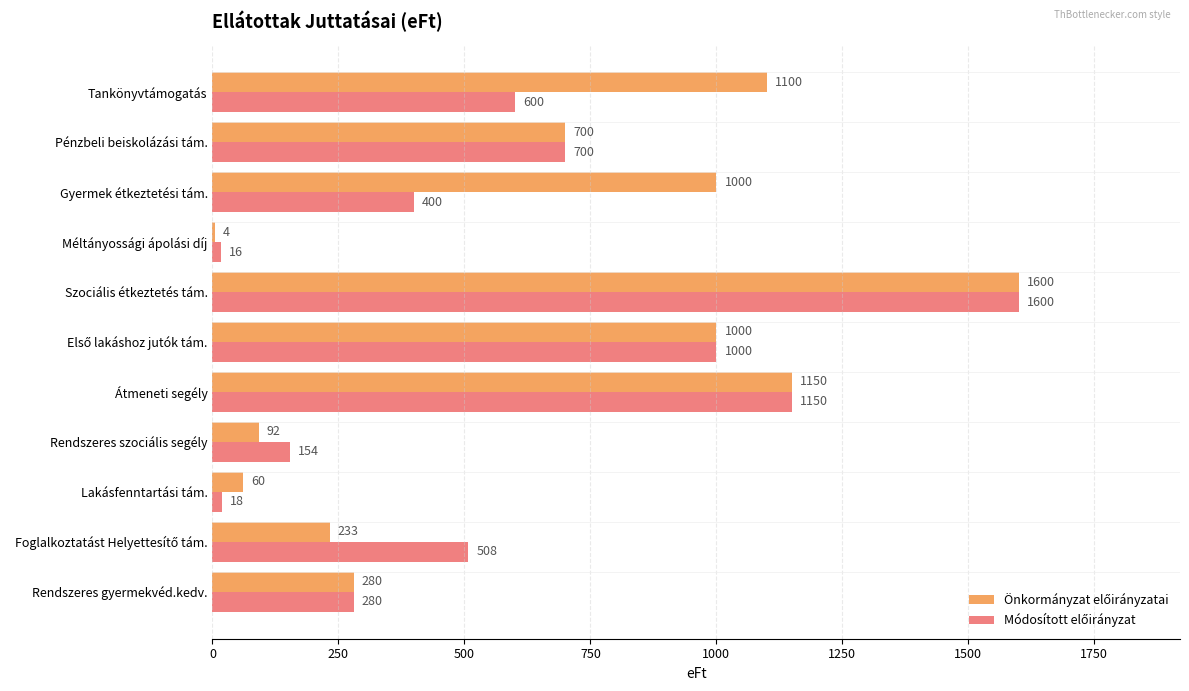

At which category is the sum across all series the highest?

Szociális étkeztetés tám.